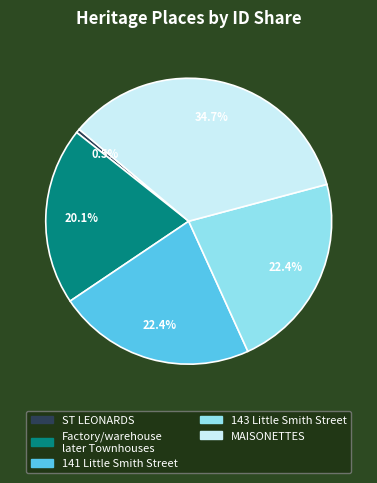

Between 143 Little Smith Street and Factory/warehouse later Townhouses, which is larger?

143 Little Smith Street